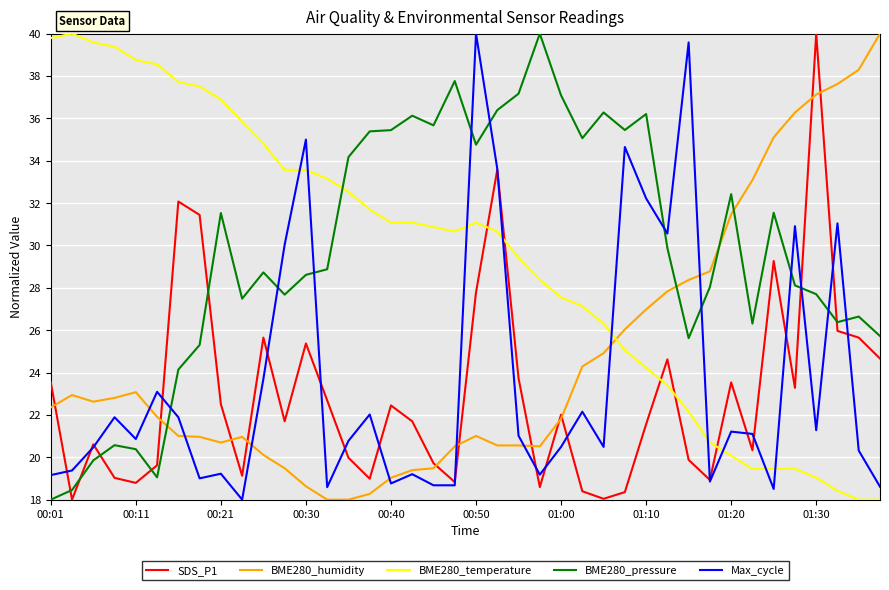

What is the minimum value shown in the chart?

18.0